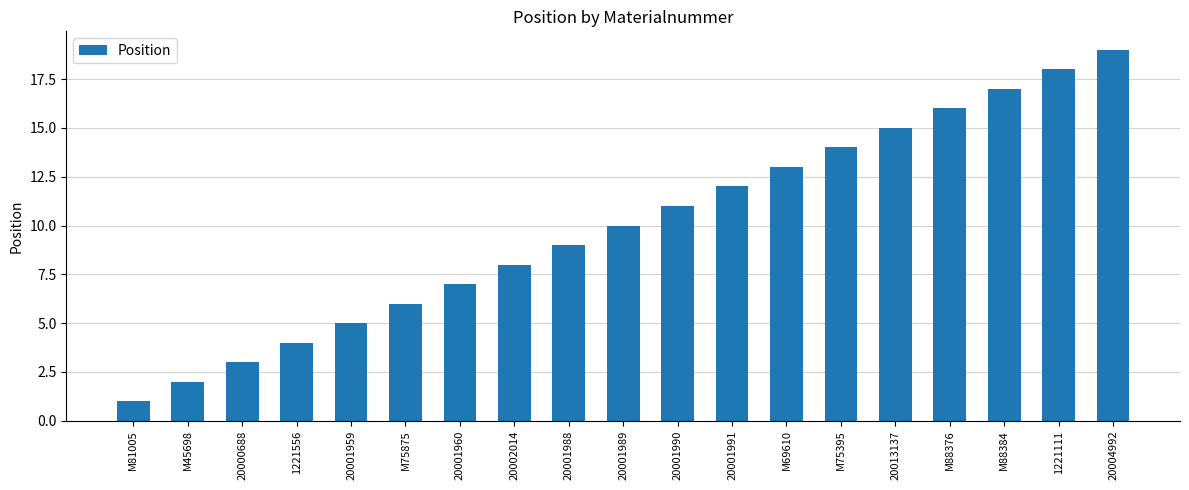

List the labels in order of value, largest first.

20004992, 1221111, M88384, M88376, 20013137, M75395, M69610, 20001991, 20001990, 20001989, 20001988, 20002014, 20001960, M75875, 20001959, 1221556, 20000688, M45698, M81005